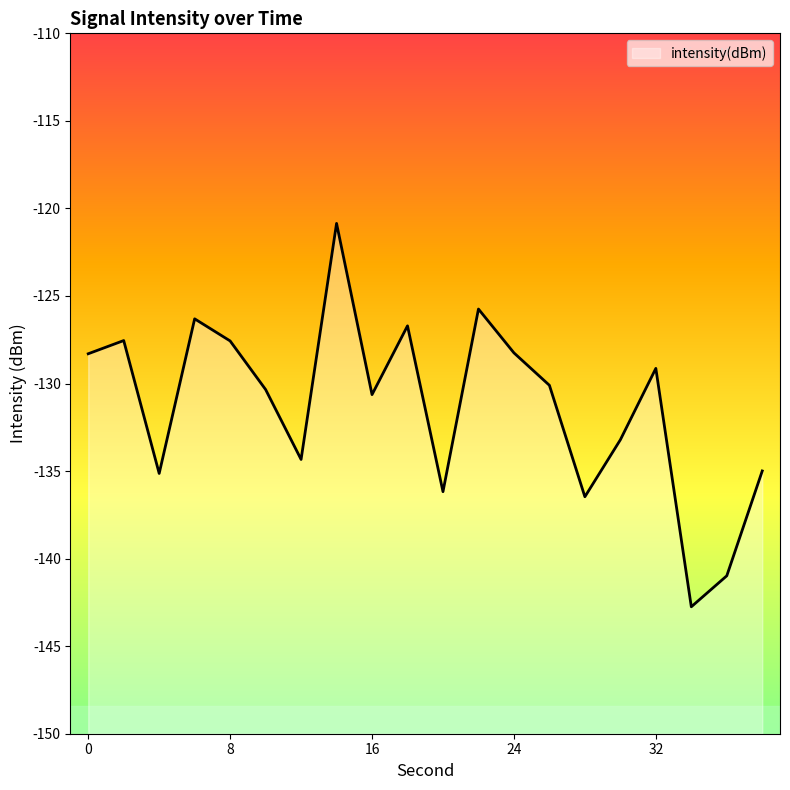

What is the greatest value displayed?

-120.9